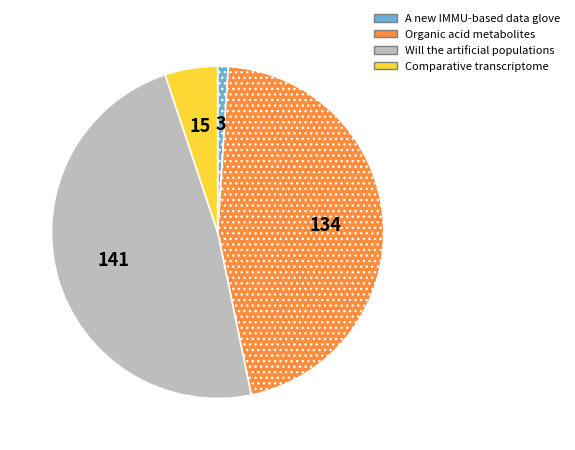

Rank the categories by value from lowest to highest.

A new IMMU-based data glove, Comparative transcriptome, Organic acid metabolites, Will the artificial populations